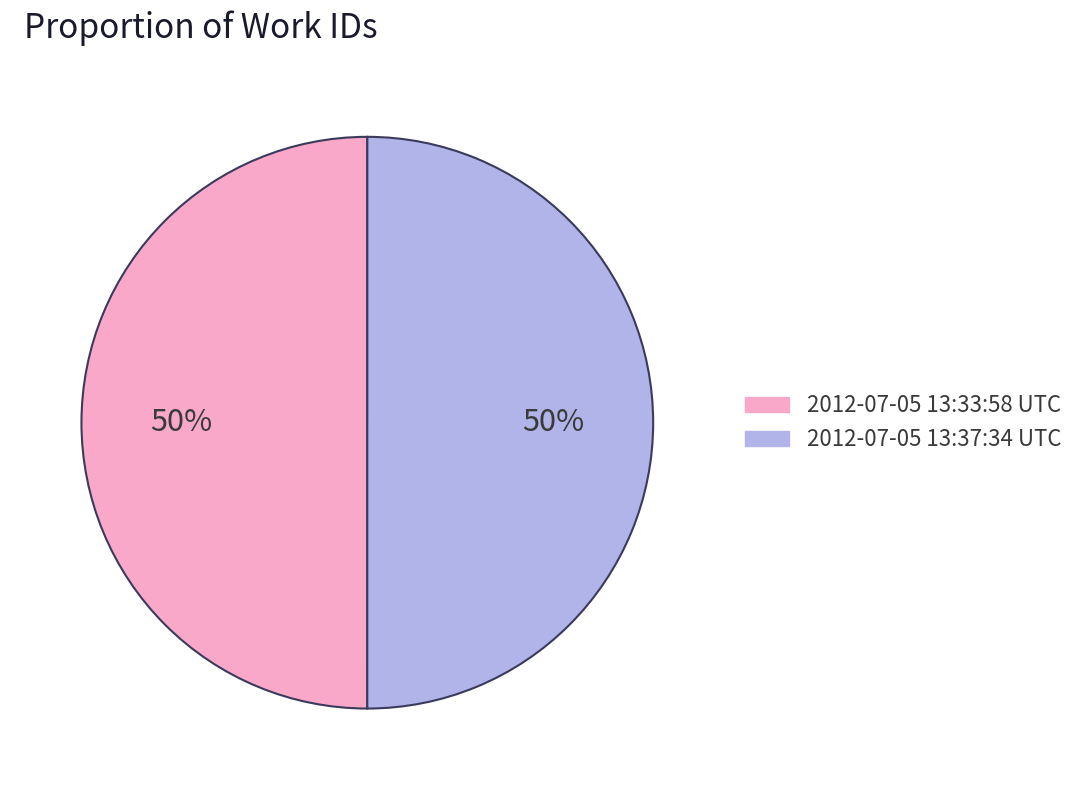

Count the number of slices in the pie.

2